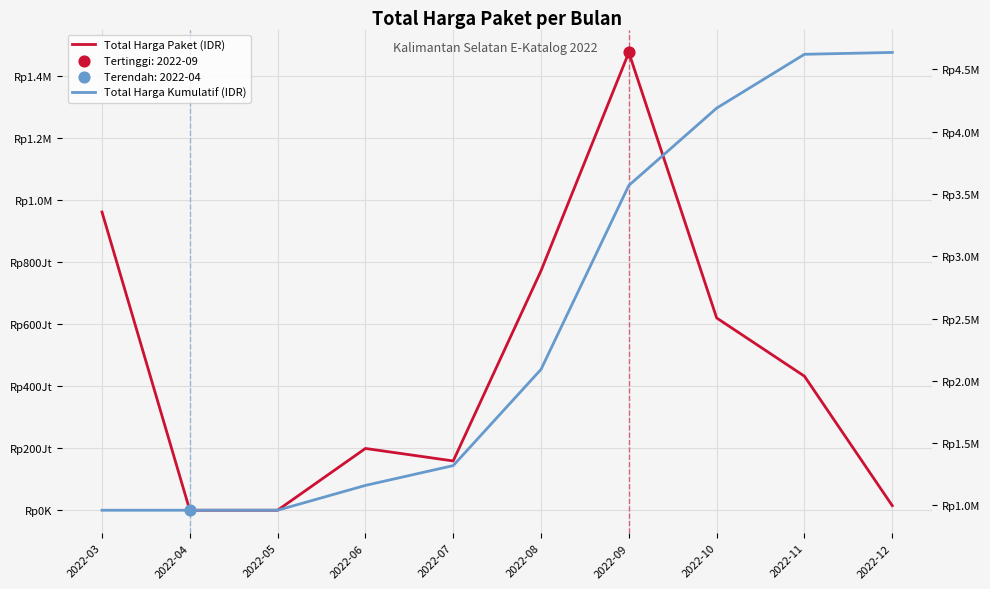

What are all the series names shown in the legend?

Total Harga Paket (IDR), Total Harga Kumulatif (IDR)